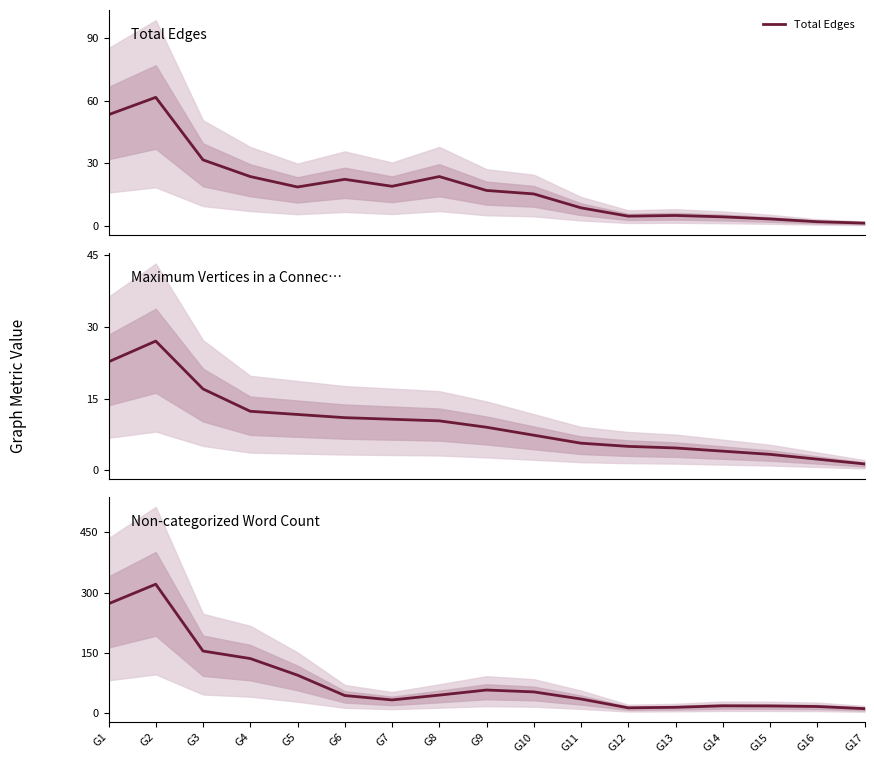

True or false: Maximum Vertices in a Connected Component and Non-categorized Word Count cross at least once.

False